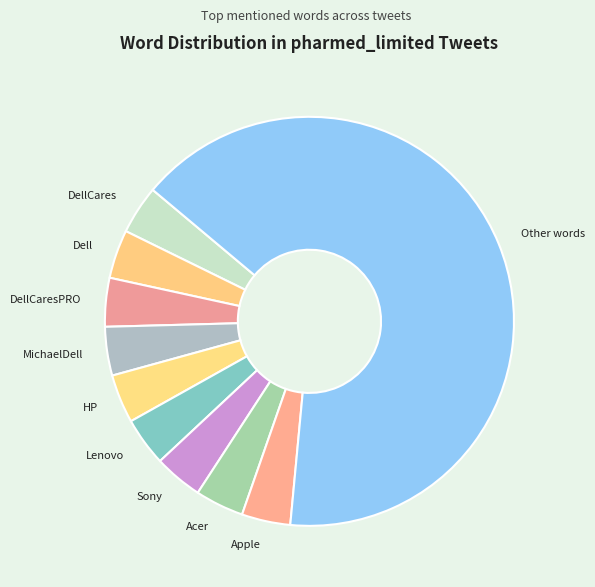

Combined, do Sony and DellCaresPRO account for over 50%?

No